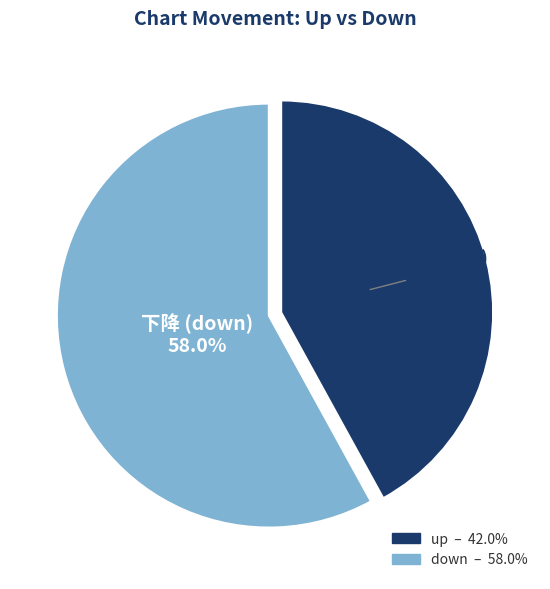

To the nearest percent, what portion does down represent?

58%